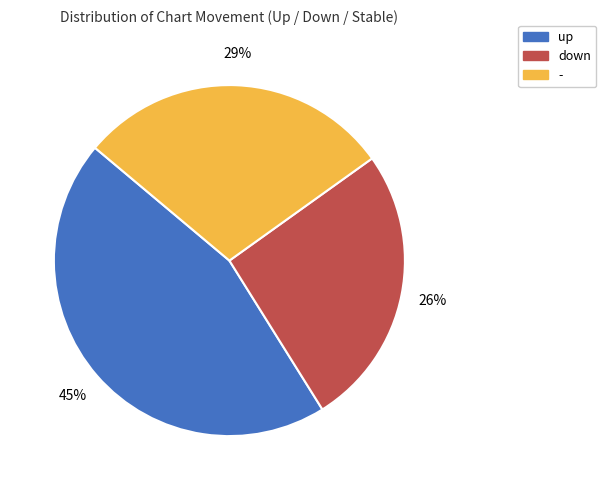

How many slices are in this pie chart?

3